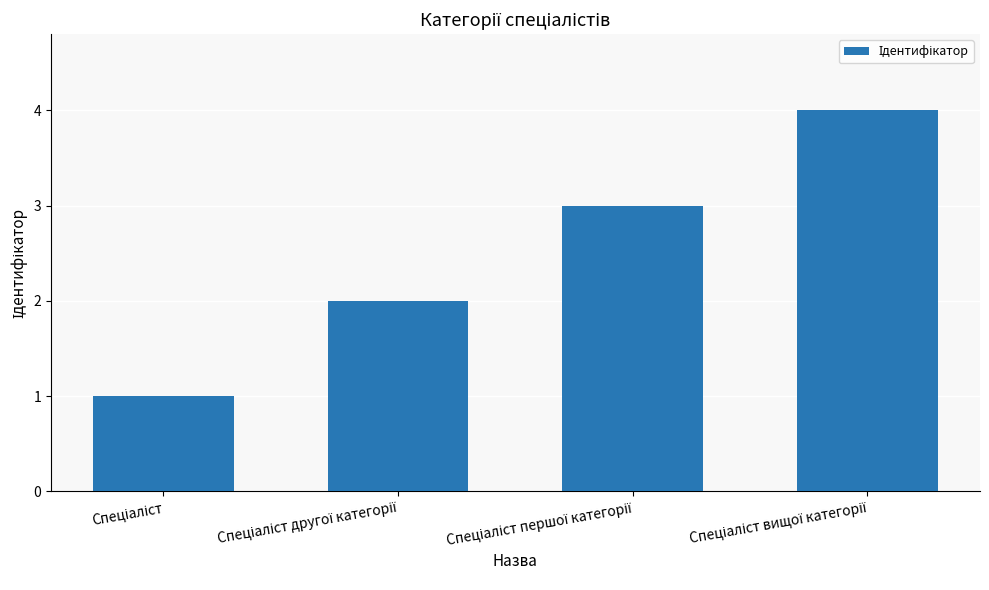

How many values are below 3?

2